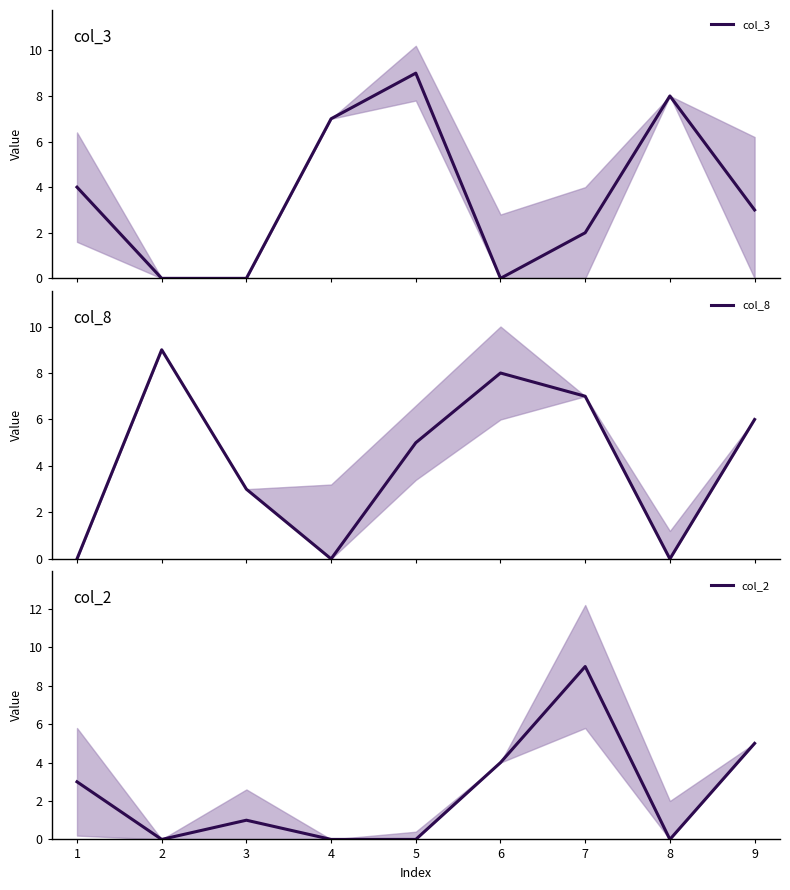

What is the highest value of the col_2 series?

9